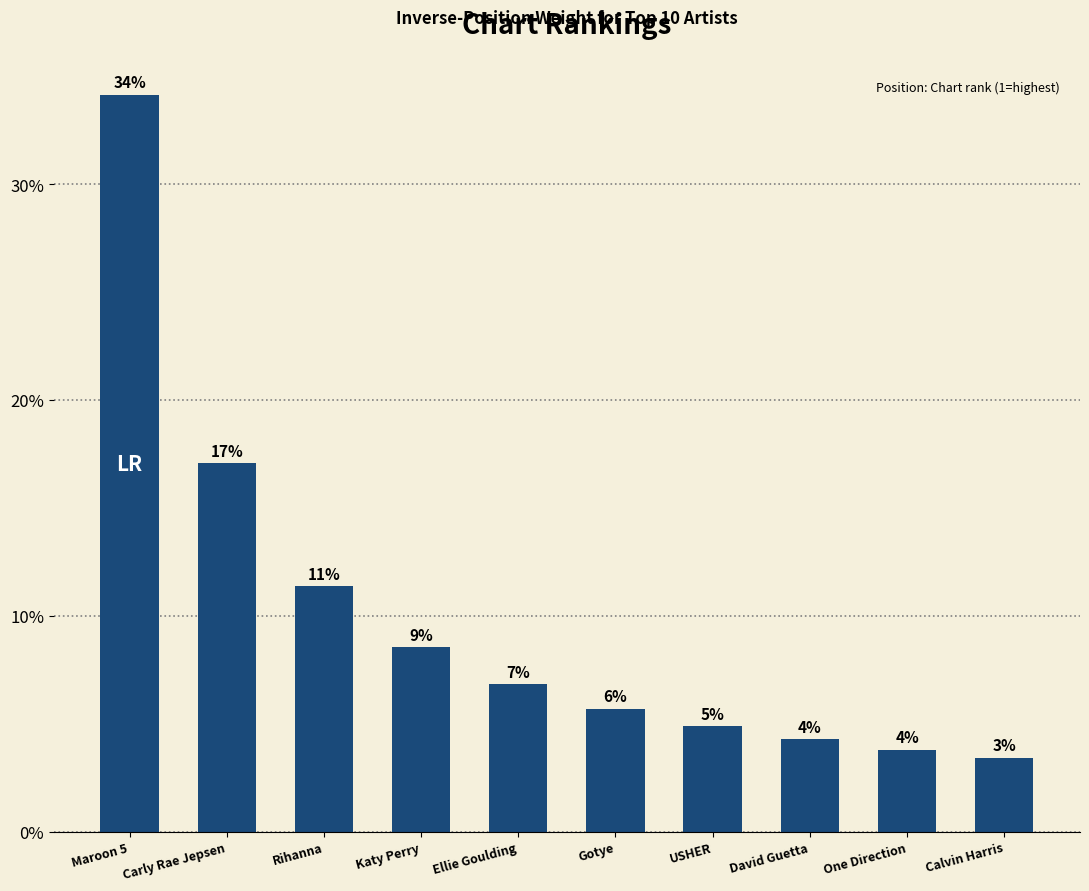

Does the chart contain any negative values?

No